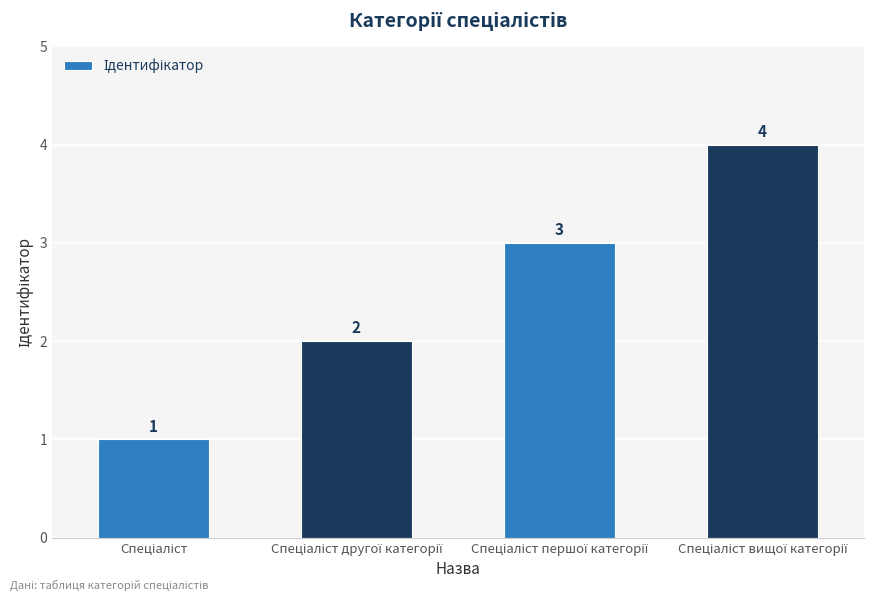

Count the values in the range 2 to 4.

3